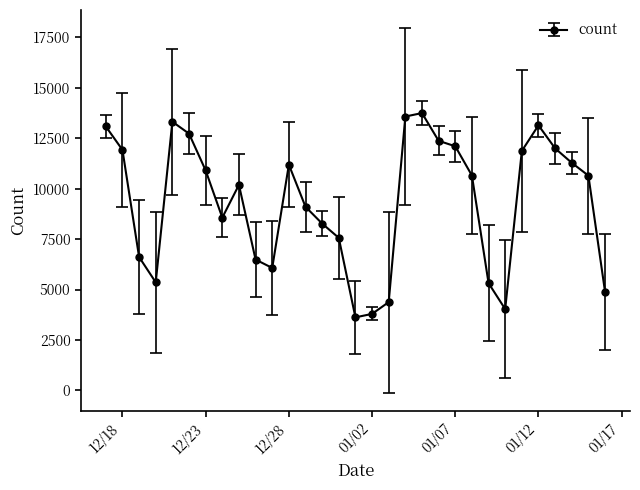

What is the average value?

9316